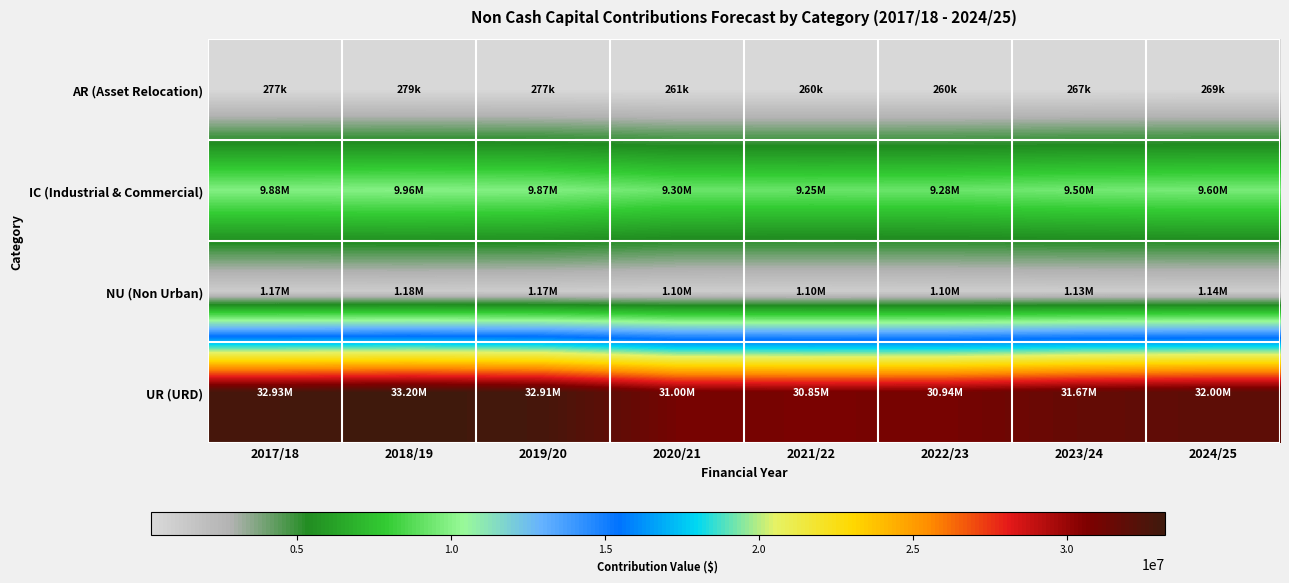

What is the spread (max minus min) of values at 2022/23?

30679904.9